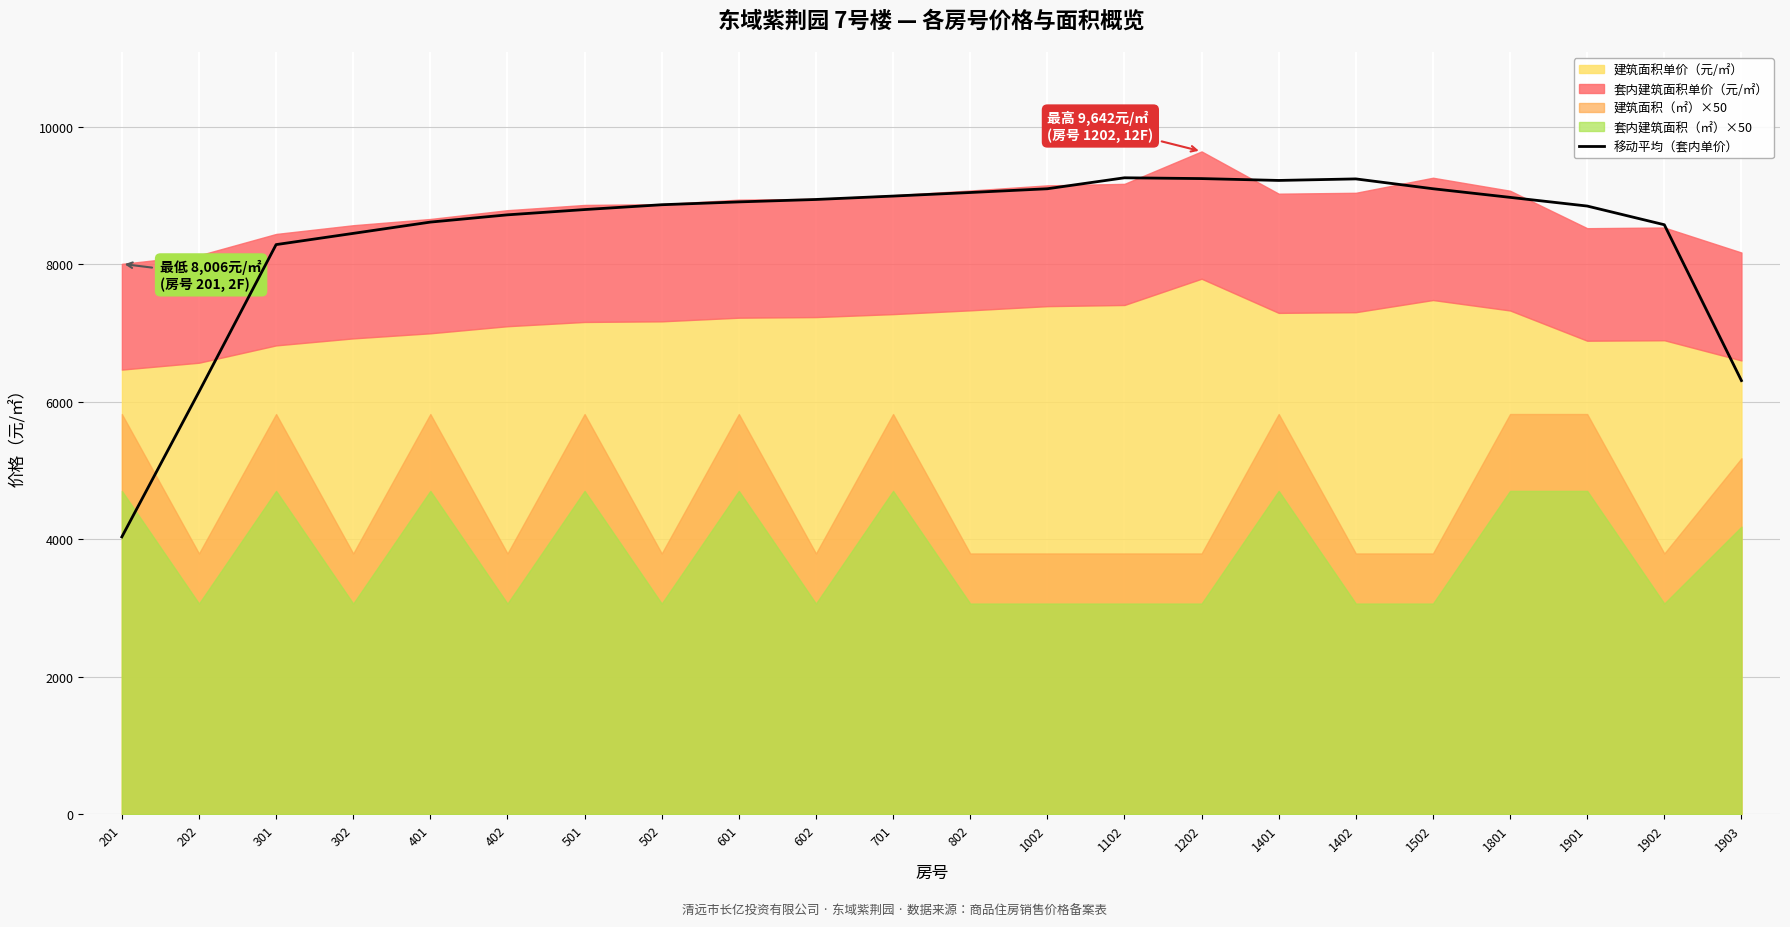

What is the minimum value for 移动平均（套内单价）?

4034.0